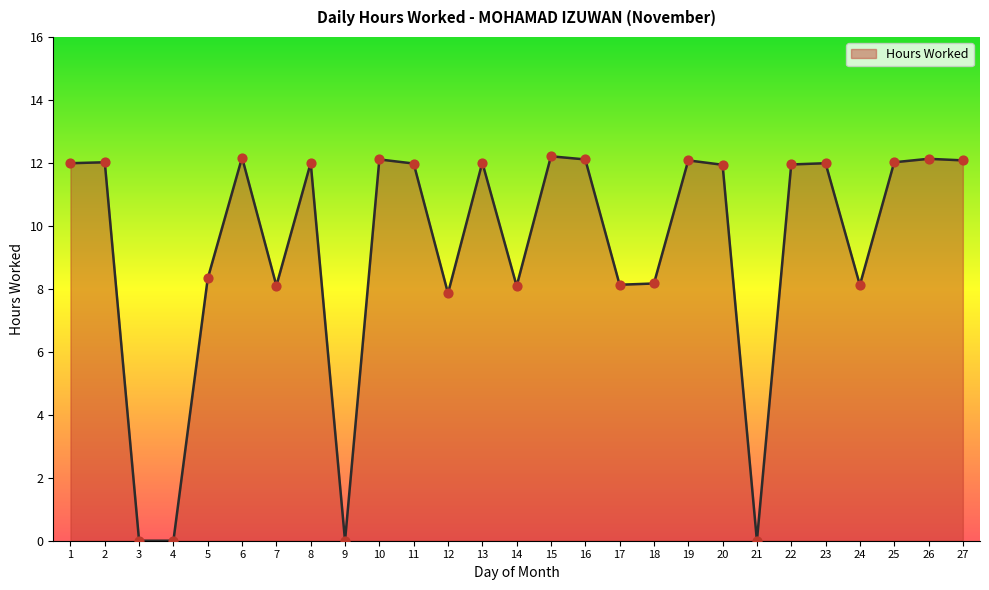

Approximately how many times larger is the value at 13 compared to 16?

1.0